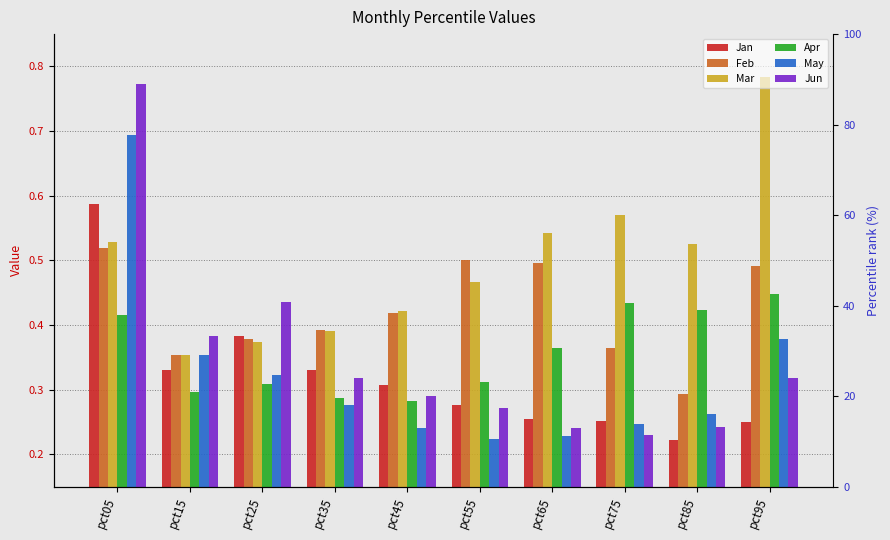

What is the value of the May bar at the 1st from the left?

0.7